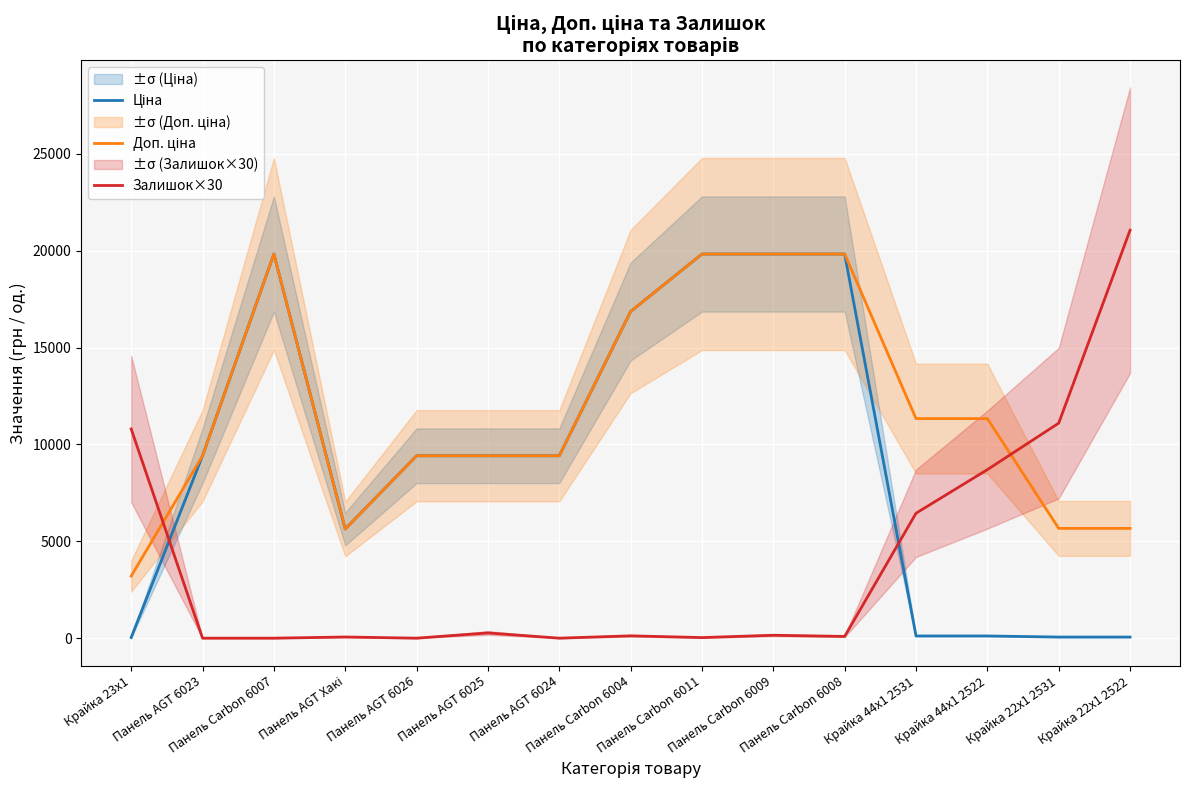

The value of Ціна at Крайка 22x1 2531 is 35.0. True or false?

False